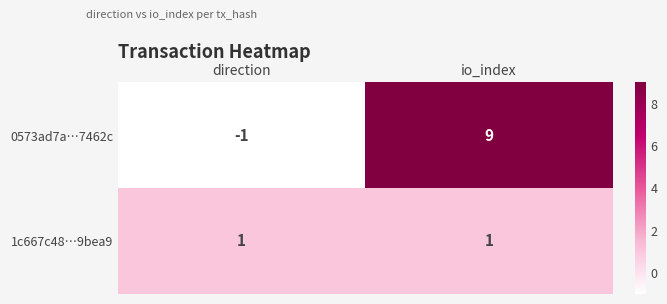

The 1c667c48…9bea9 series shows 2 at io_index. True or false?

False